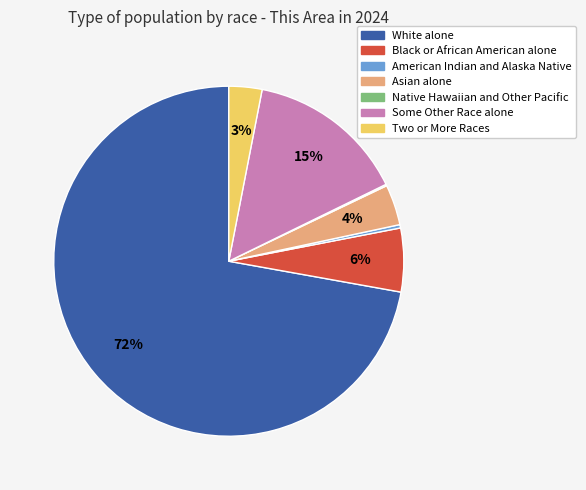

Combined, do Some Other Race alone and American Indian and Alaska Native account for over 50%?

No